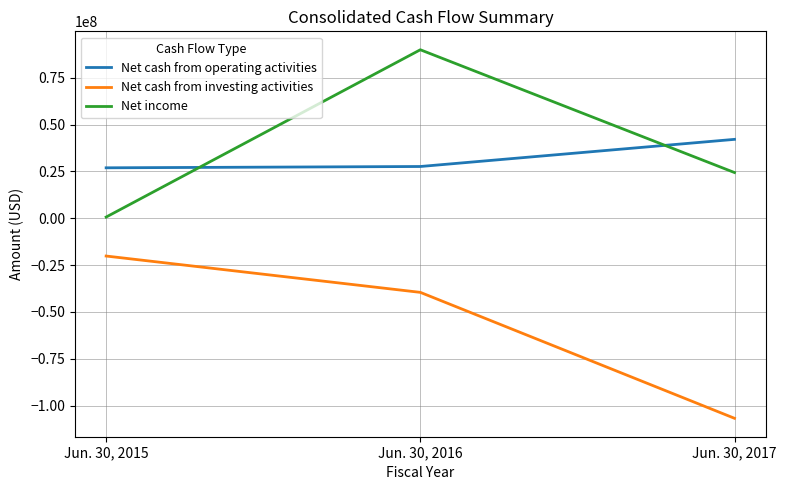

What is the average value of the Net income series?

38323333